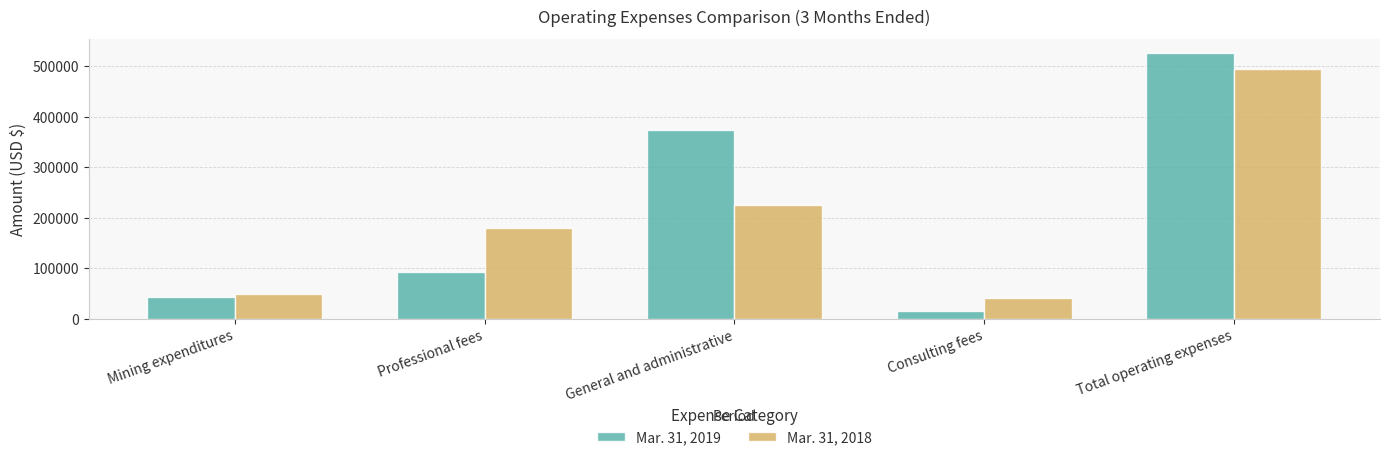

Reading right to left, extract all data points from this chart.

Mar. 31, 2019: Total operating expenses=527136	Consulting fees=15000	General and administrative=374973	Professional fees=93317	Mining expenditures=43846
Mar. 31, 2018: Total operating expenses=494414	Consulting fees=41214	General and administrative=224919	Professional fees=179226	Mining expenditures=49055